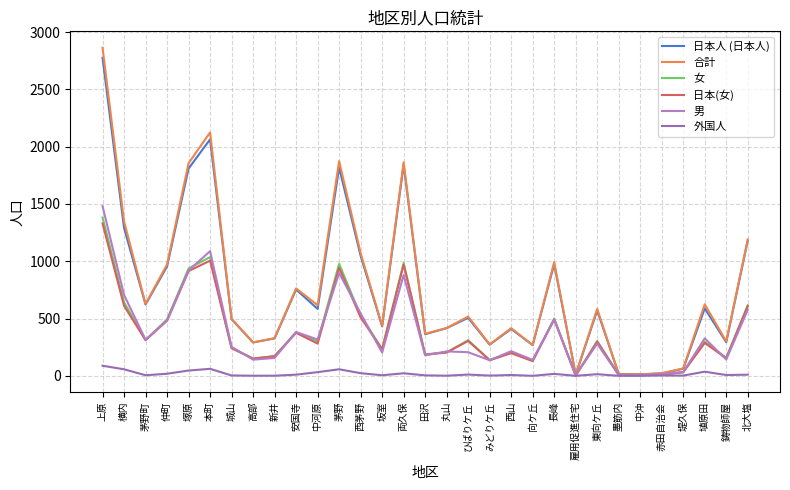

At which category does 男 reach its first local peak?

本町